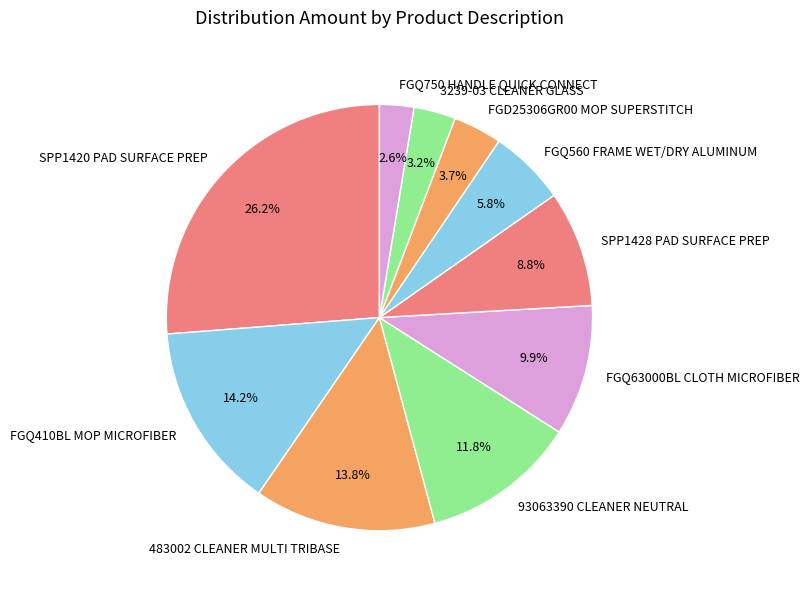

Which slice is the smallest?

FGQ750 HANDLE QUICK CONNECT